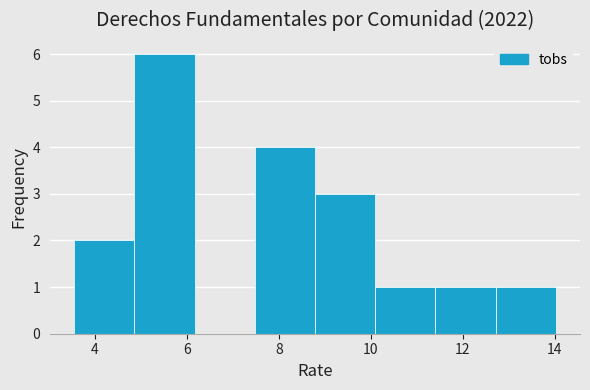

Reading left to right, list every bar in this chart as the range it spans on the x-axis followed by its height. Neither the bar edges nor the heights are printed on the chart, so give them approximately, as read against the axes.

3.6 to 4.8: 2
4.8 to 6.2: 6
6.2 to 7.4: 0
7.4 to 8.8: 4
8.8 to 10.0: 3
10.0 to 11.4: 1
11.4 to 12.8: 1
12.8 to 14.0: 1